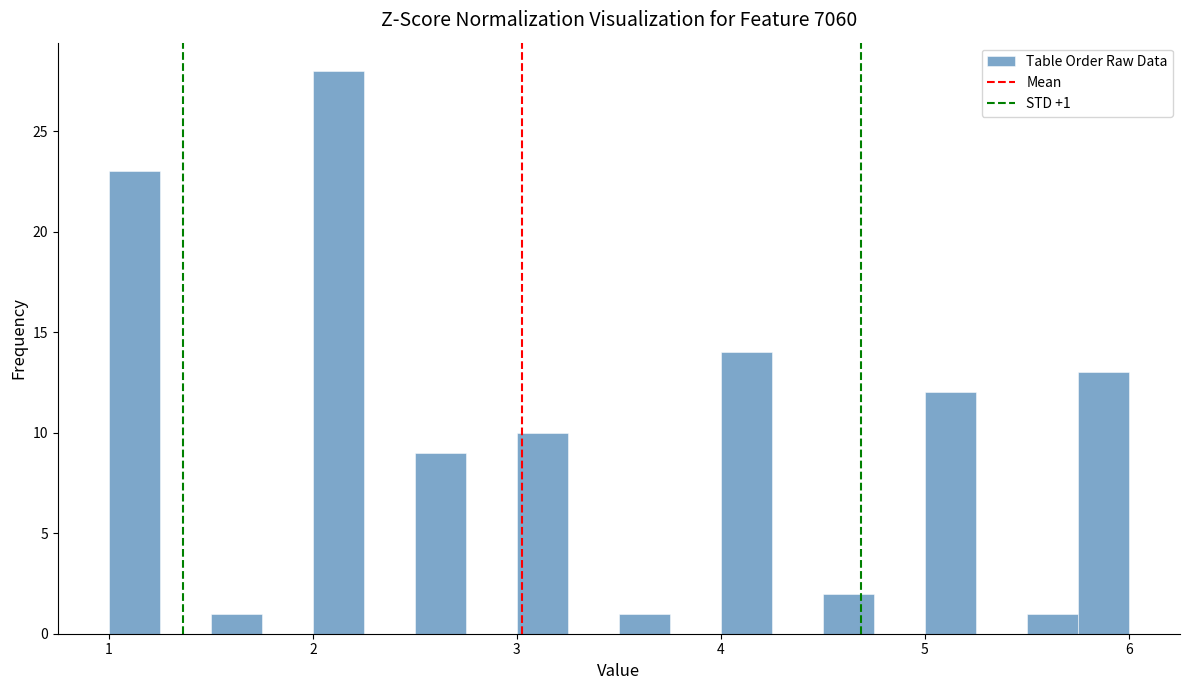

Read against the x-axis, roughly where is the centre of the tallest bar?

2.1